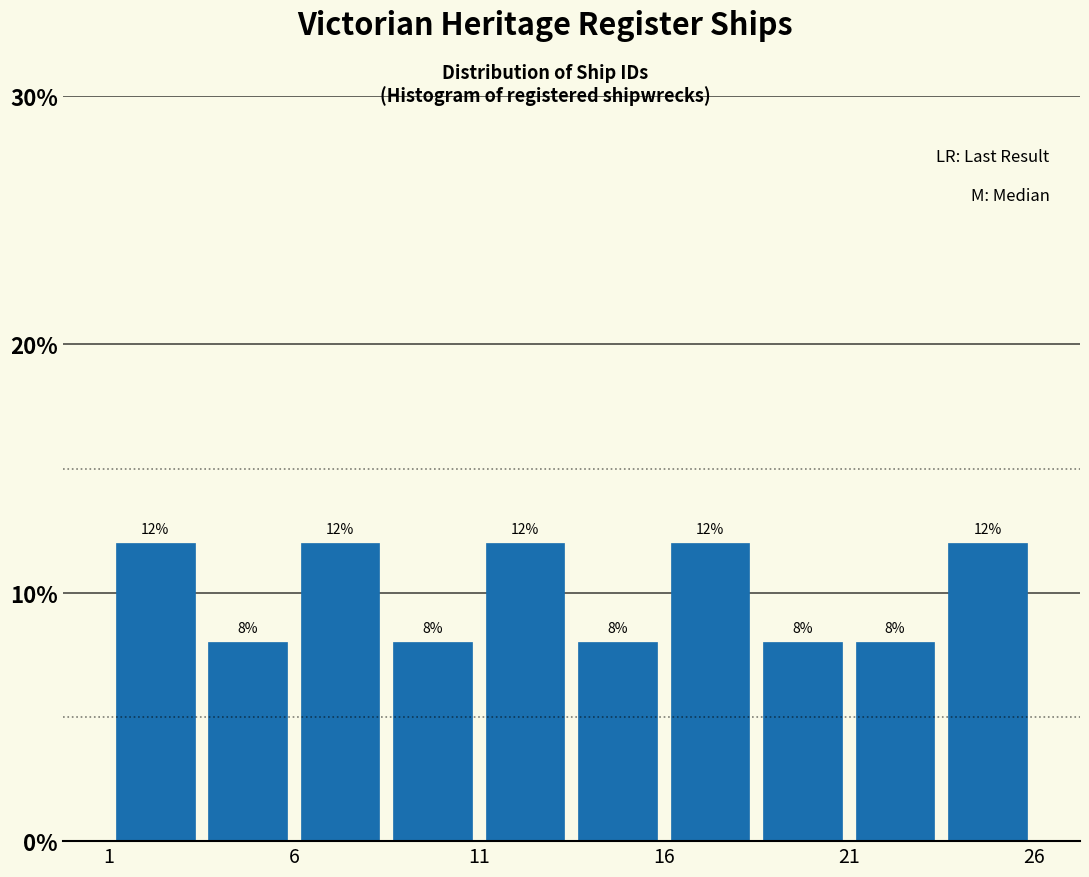

How tall is the bar that spans 13.5 to 16.0 on the x-axis?

8